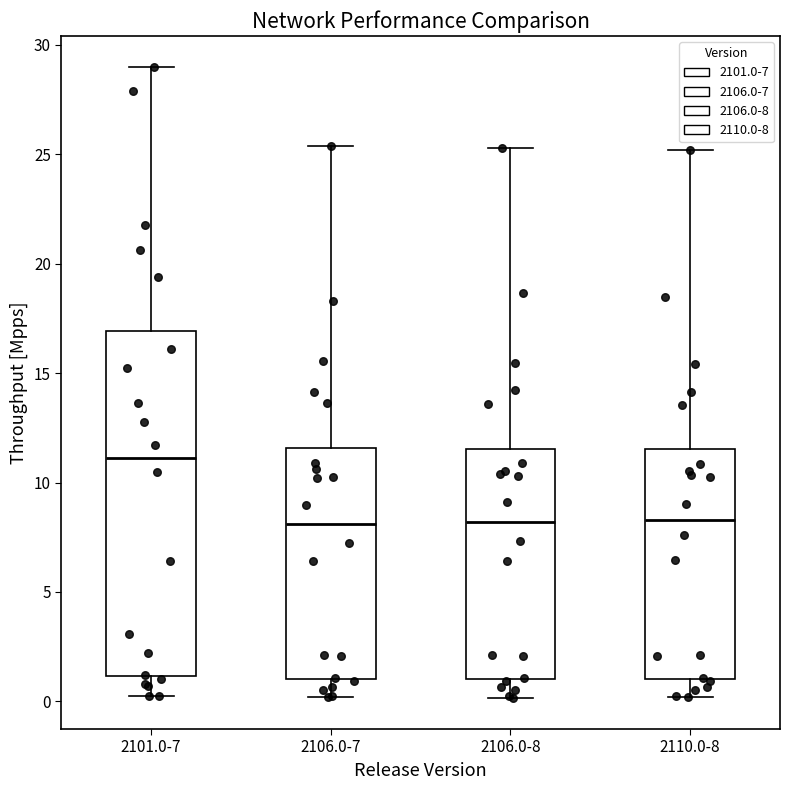

Reading left to right, transcribe this box plot: for each box, give where its median line is, the range the box spans, and where its two whiskers end, as read against the y-axis. The values are not printed on the chart, so give them approximately, as read against the axis.

2101.0-7: median 11.0, box 1.0 to 17.0, whiskers 0.0 to 29.0
2106.0-7: median 8.0, box 1.0 to 11.5, whiskers 0.0 to 25.5
2106.0-8: median 8.0, box 1.0 to 11.5, whiskers 0.0 to 25.5
2110.0-8: median 8.5, box 1.0 to 11.5, whiskers 0.0 to 25.0